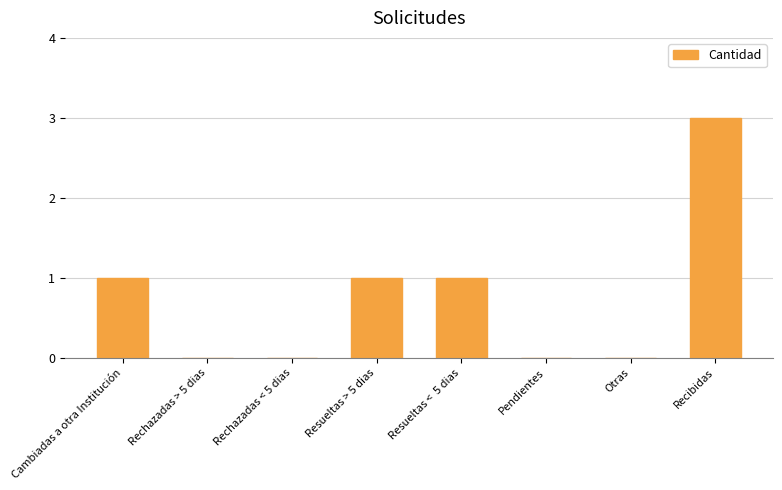

True or false: the data shows 5 at Recibidas.

False